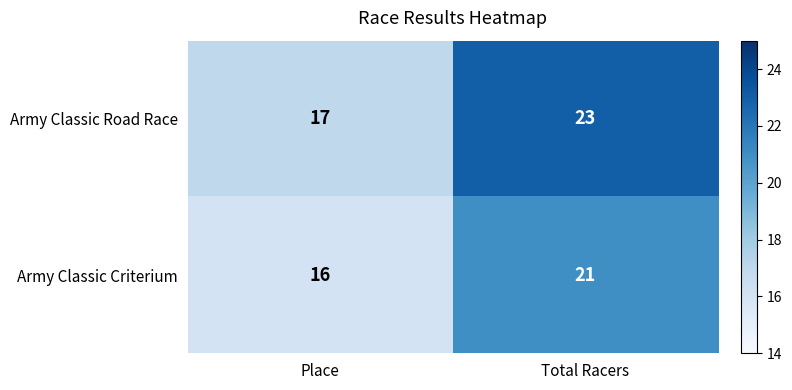

Which series changed the most between Place and Total Racers?

Army Classic Road Race